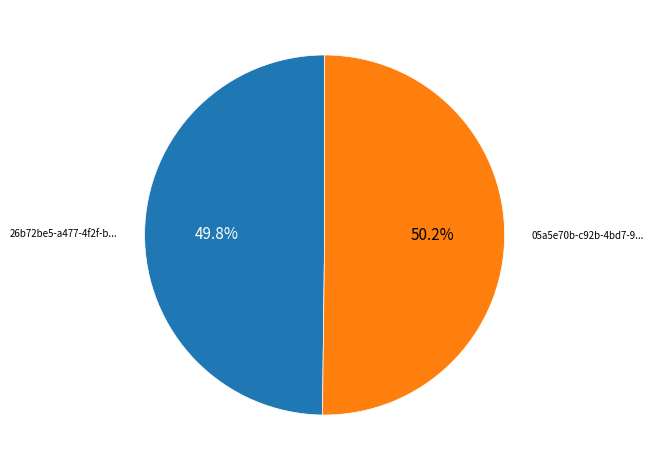

How many segments does this pie chart have?

2